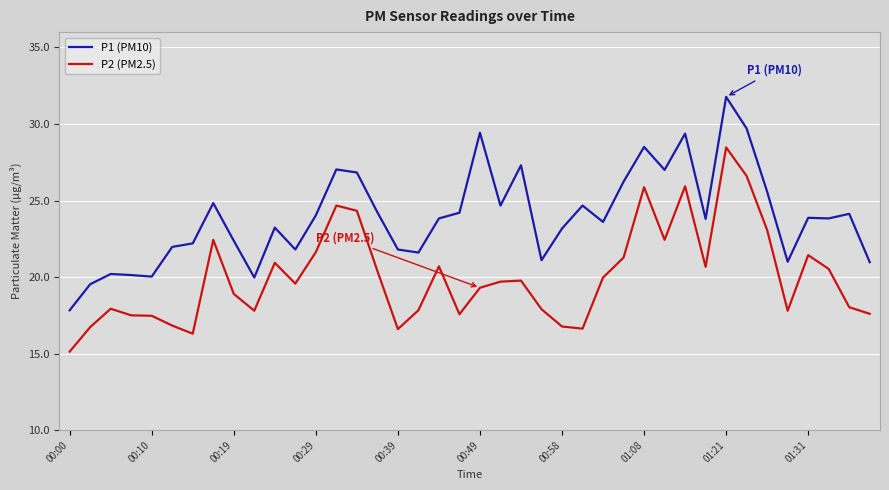

What is the difference between the maximum and minimum values in the P1 (PM10) series?

13.9